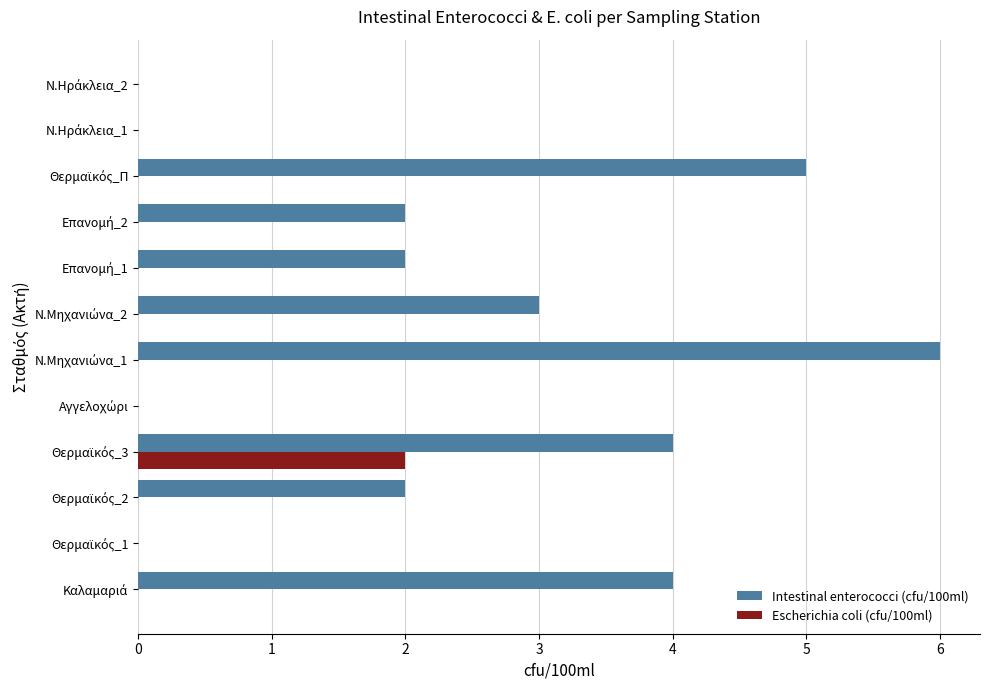

How many data points does each series have?

12